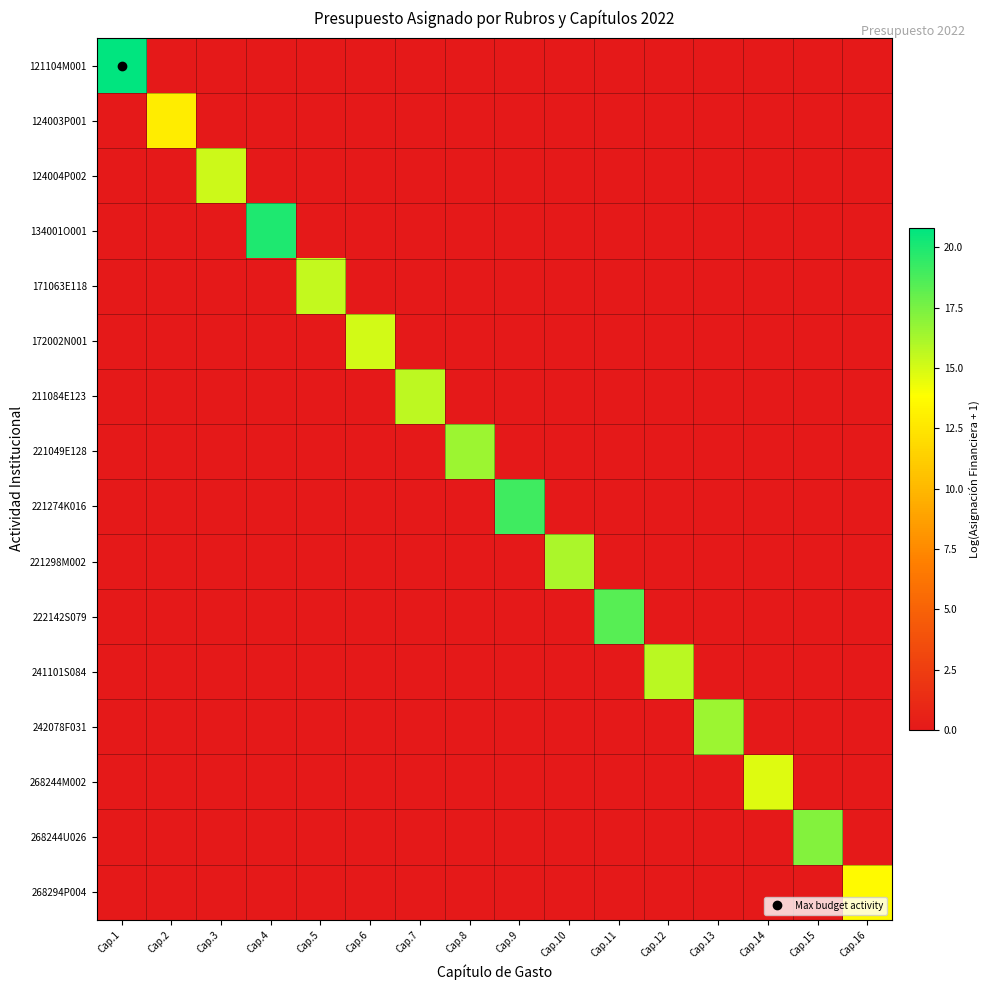

Reading left to right, what are all the values shown in this chart?

121104M001: Cap.1=20.8	Cap.2=0.0	Cap.3=0.0	Cap.4=0.0	Cap.5=0.0	Cap.6=0.0	Cap.7=0.0	Cap.8=0.0	Cap.9=0.0	Cap.10=0.0	Cap.11=0.0	Cap.12=0.0	Cap.13=0.0	Cap.14=0.0	Cap.15=0.0	Cap.16=0.0
124003P001: Cap.1=0.0	Cap.2=12.9	Cap.3=0.0	Cap.4=0.0	Cap.5=0.0	Cap.6=0.0	Cap.7=0.0	Cap.8=0.0	Cap.9=0.0	Cap.10=0.0	Cap.11=0.0	Cap.12=0.0	Cap.13=0.0	Cap.14=0.0	Cap.15=0.0	Cap.16=0.0
124004P002: Cap.1=0.0	Cap.2=0.0	Cap.3=15.2	Cap.4=0.0	Cap.5=0.0	Cap.6=0.0	Cap.7=0.0	Cap.8=0.0	Cap.9=0.0	Cap.10=0.0	Cap.11=0.0	Cap.12=0.0	Cap.13=0.0	Cap.14=0.0	Cap.15=0.0	Cap.16=0.0
134001O001: Cap.1=0.0	Cap.2=0.0	Cap.3=0.0	Cap.4=19.9	Cap.5=0.0	Cap.6=0.0	Cap.7=0.0	Cap.8=0.0	Cap.9=0.0	Cap.10=0.0	Cap.11=0.0	Cap.12=0.0	Cap.13=0.0	Cap.14=0.0	Cap.15=0.0	Cap.16=0.0
171063E118: Cap.1=0.0	Cap.2=0.0	Cap.3=0.0	Cap.4=0.0	Cap.5=15.5	Cap.6=0.0	Cap.7=0.0	Cap.8=0.0	Cap.9=0.0	Cap.10=0.0	Cap.11=0.0	Cap.12=0.0	Cap.13=0.0	Cap.14=0.0	Cap.15=0.0	Cap.16=0.0
172002N001: Cap.1=0.0	Cap.2=0.0	Cap.3=0.0	Cap.4=0.0	Cap.5=0.0	Cap.6=15.1	Cap.7=0.0	Cap.8=0.0	Cap.9=0.0	Cap.10=0.0	Cap.11=0.0	Cap.12=0.0	Cap.13=0.0	Cap.14=0.0	Cap.15=0.0	Cap.16=0.0
211084E123: Cap.1=0.0	Cap.2=0.0	Cap.3=0.0	Cap.4=0.0	Cap.5=0.0	Cap.6=0.0	Cap.7=15.7	Cap.8=0.0	Cap.9=0.0	Cap.10=0.0	Cap.11=0.0	Cap.12=0.0	Cap.13=0.0	Cap.14=0.0	Cap.15=0.0	Cap.16=0.0
221049E128: Cap.1=0.0	Cap.2=0.0	Cap.3=0.0	Cap.4=0.0	Cap.5=0.0	Cap.6=0.0	Cap.7=0.0	Cap.8=16.6	Cap.9=0.0	Cap.10=0.0	Cap.11=0.0	Cap.12=0.0	Cap.13=0.0	Cap.14=0.0	Cap.15=0.0	Cap.16=0.0
221274K016: Cap.1=0.0	Cap.2=0.0	Cap.3=0.0	Cap.4=0.0	Cap.5=0.0	Cap.6=0.0	Cap.7=0.0	Cap.8=0.0	Cap.9=19.1	Cap.10=0.0	Cap.11=0.0	Cap.12=0.0	Cap.13=0.0	Cap.14=0.0	Cap.15=0.0	Cap.16=0.0
221298M002: Cap.1=0.0	Cap.2=0.0	Cap.3=0.0	Cap.4=0.0	Cap.5=0.0	Cap.6=0.0	Cap.7=0.0	Cap.8=0.0	Cap.9=0.0	Cap.10=16.1	Cap.11=0.0	Cap.12=0.0	Cap.13=0.0	Cap.14=0.0	Cap.15=0.0	Cap.16=0.0
222142S079: Cap.1=0.0	Cap.2=0.0	Cap.3=0.0	Cap.4=0.0	Cap.5=0.0	Cap.6=0.0	Cap.7=0.0	Cap.8=0.0	Cap.9=0.0	Cap.10=0.0	Cap.11=18.4	Cap.12=0.0	Cap.13=0.0	Cap.14=0.0	Cap.15=0.0	Cap.16=0.0
241101S084: Cap.1=0.0	Cap.2=0.0	Cap.3=0.0	Cap.4=0.0	Cap.5=0.0	Cap.6=0.0	Cap.7=0.0	Cap.8=0.0	Cap.9=0.0	Cap.10=0.0	Cap.11=0.0	Cap.12=15.7	Cap.13=0.0	Cap.14=0.0	Cap.15=0.0	Cap.16=0.0
242078F031: Cap.1=0.0	Cap.2=0.0	Cap.3=0.0	Cap.4=0.0	Cap.5=0.0	Cap.6=0.0	Cap.7=0.0	Cap.8=0.0	Cap.9=0.0	Cap.10=0.0	Cap.11=0.0	Cap.12=0.0	Cap.13=16.5	Cap.14=0.0	Cap.15=0.0	Cap.16=0.0
268244M002: Cap.1=0.0	Cap.2=0.0	Cap.3=0.0	Cap.4=0.0	Cap.5=0.0	Cap.6=0.0	Cap.7=0.0	Cap.8=0.0	Cap.9=0.0	Cap.10=0.0	Cap.11=0.0	Cap.12=0.0	Cap.13=0.0	Cap.14=14.8	Cap.15=0.0	Cap.16=0.0
268244U026: Cap.1=0.0	Cap.2=0.0	Cap.3=0.0	Cap.4=0.0	Cap.5=0.0	Cap.6=0.0	Cap.7=0.0	Cap.8=0.0	Cap.9=0.0	Cap.10=0.0	Cap.11=0.0	Cap.12=0.0	Cap.13=0.0	Cap.14=0.0	Cap.15=17.2	Cap.16=0.0
268294P004: Cap.1=0.0	Cap.2=0.0	Cap.3=0.0	Cap.4=0.0	Cap.5=0.0	Cap.6=0.0	Cap.7=0.0	Cap.8=0.0	Cap.9=0.0	Cap.10=0.0	Cap.11=0.0	Cap.12=0.0	Cap.13=0.0	Cap.14=0.0	Cap.15=0.0	Cap.16=13.6